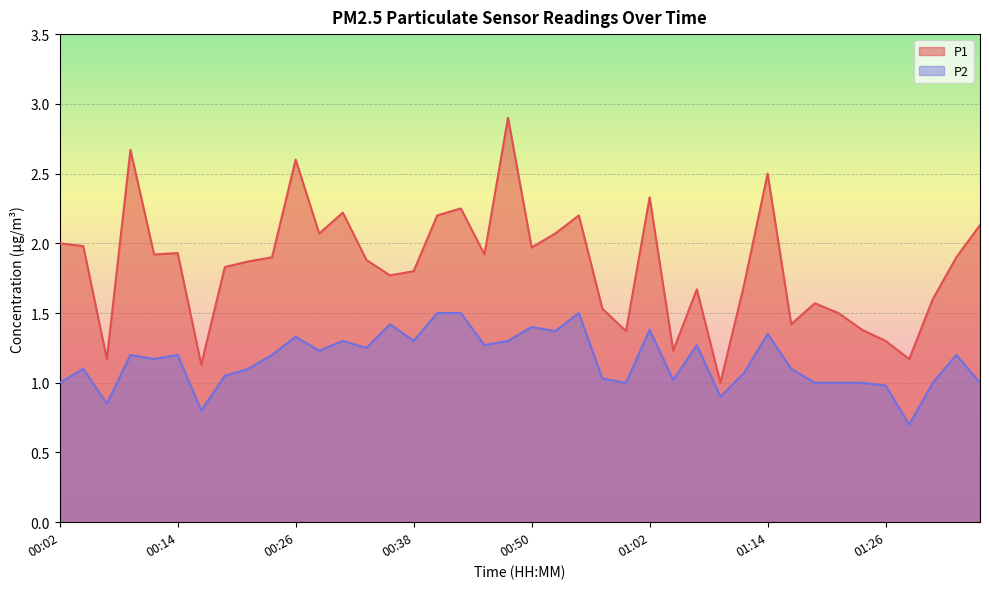

Between 00:21 and 00:26, which is larger?

00:26